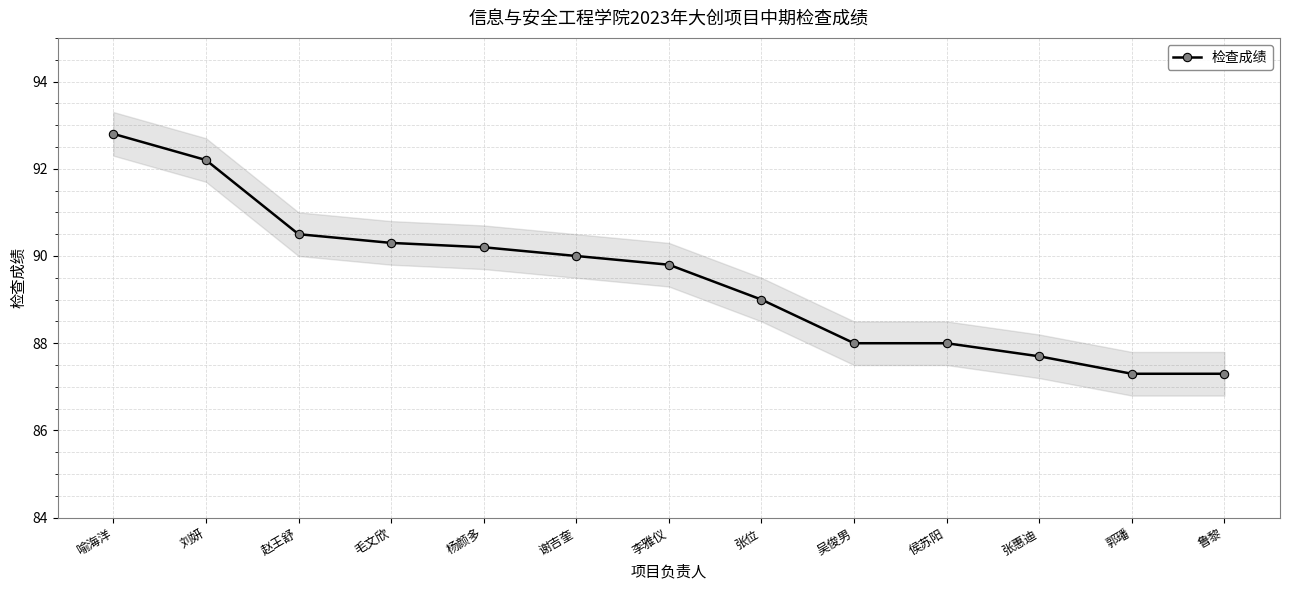

What is the sum of all values?

1163.1